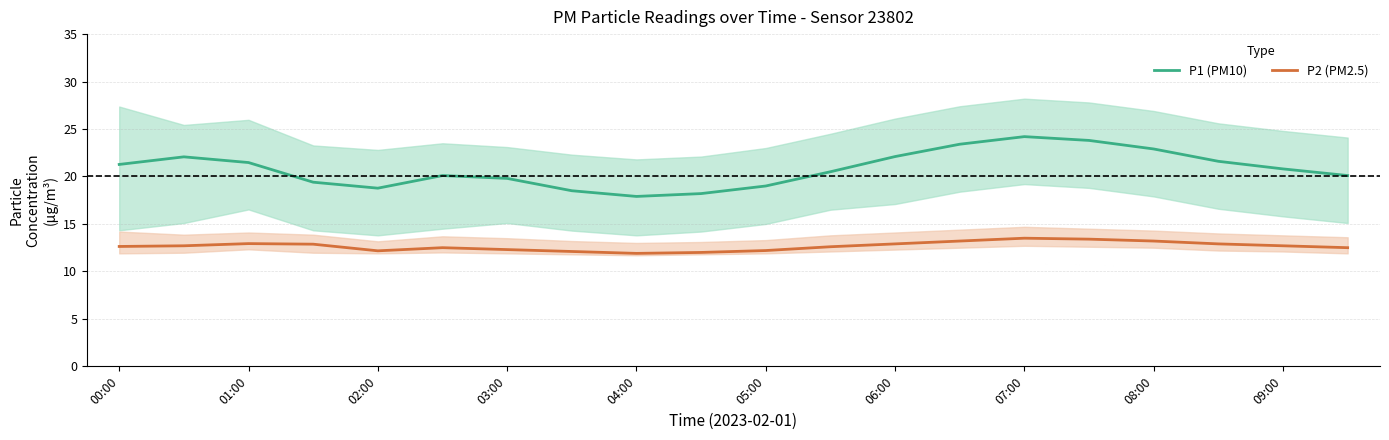

The P2 (PM2.5) series shows 11.9 at 04:00. True or false?

True